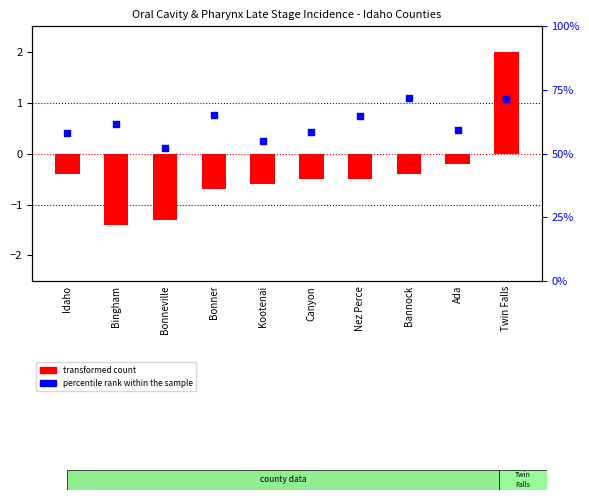

Is the value of percentile rank within the sample at Ada greater than the value of transformed count at Canyon?

Yes